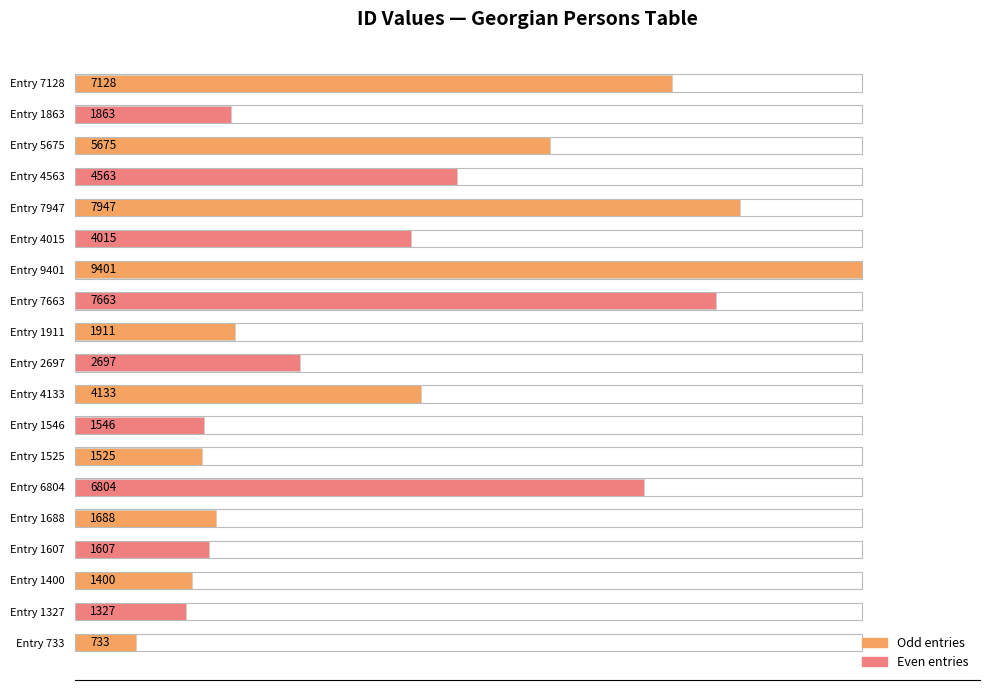

How many bars are there in total?

19